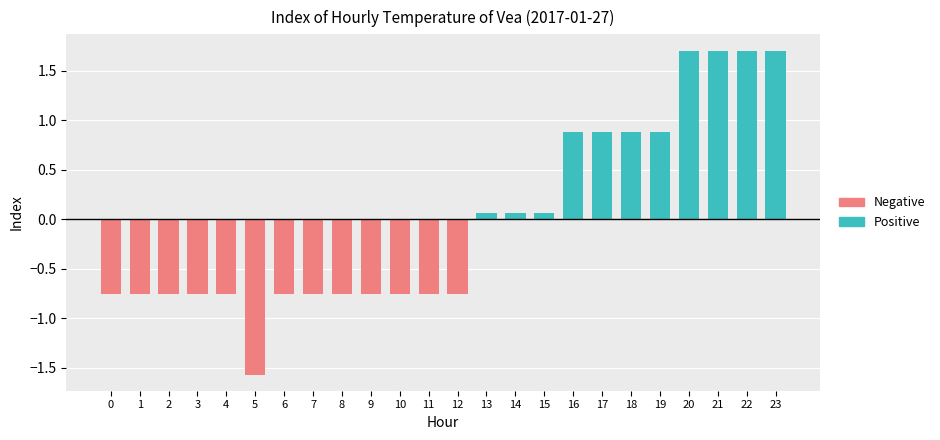

List the series in order of their peak value, highest first.

Positive, Negative